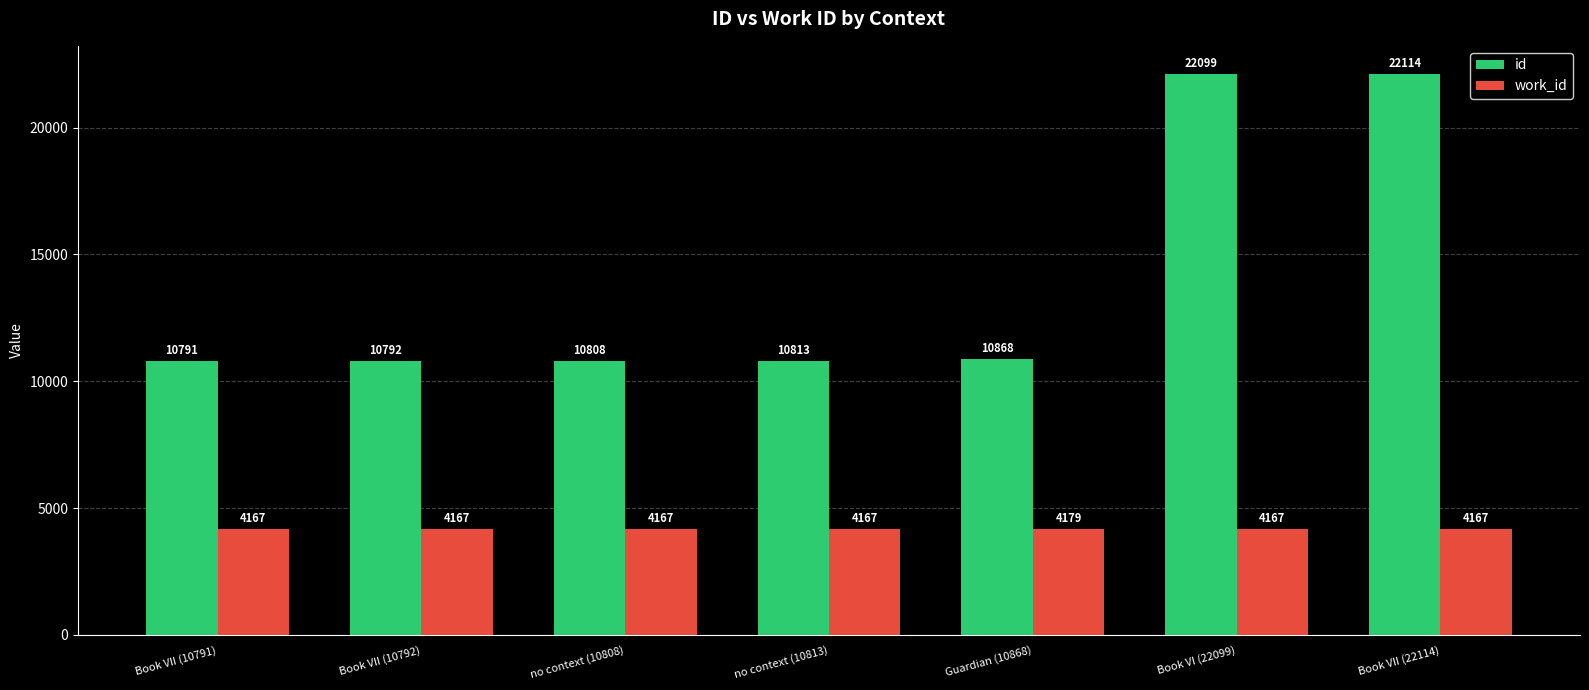

Which series has the widest spread of values?

id